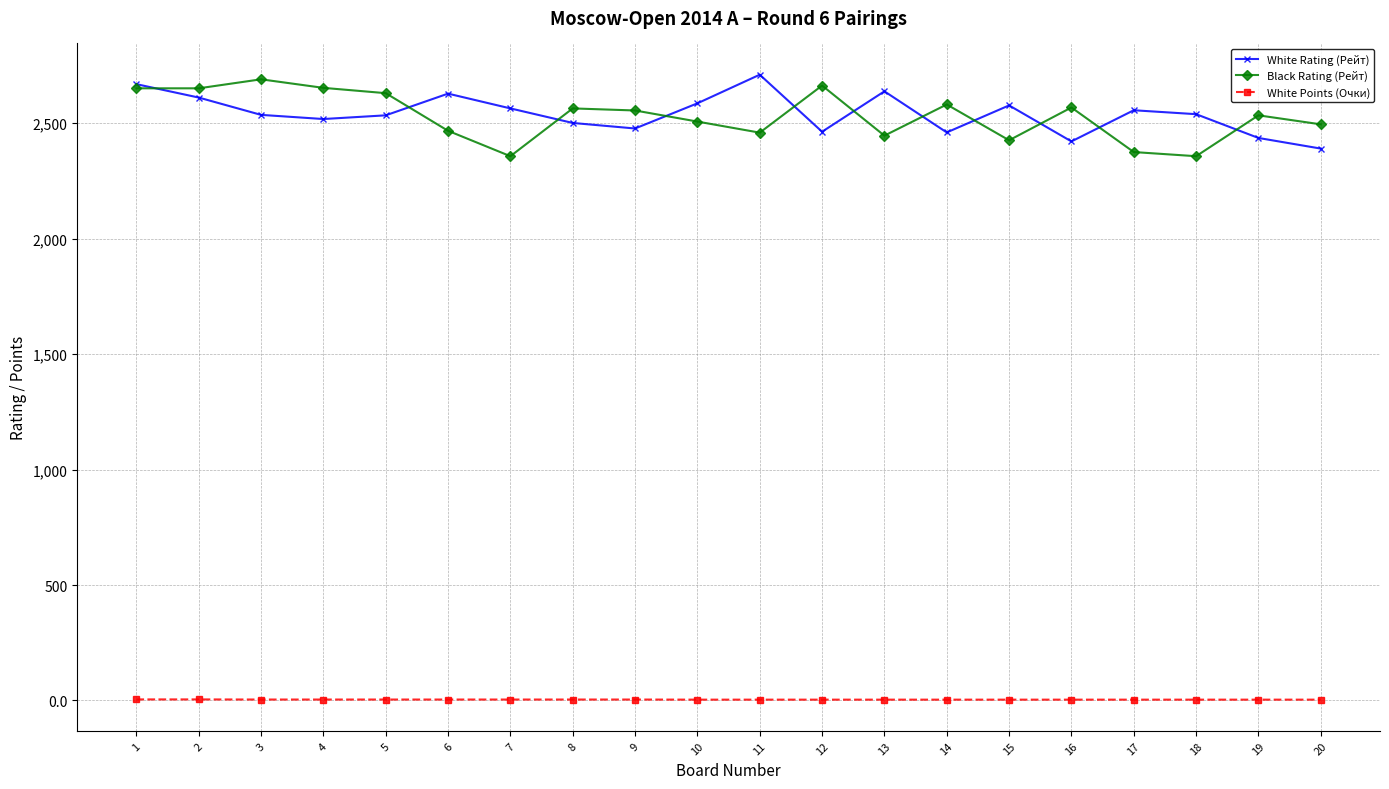

How many White Points (Очки) values are between 3 and 4?

18